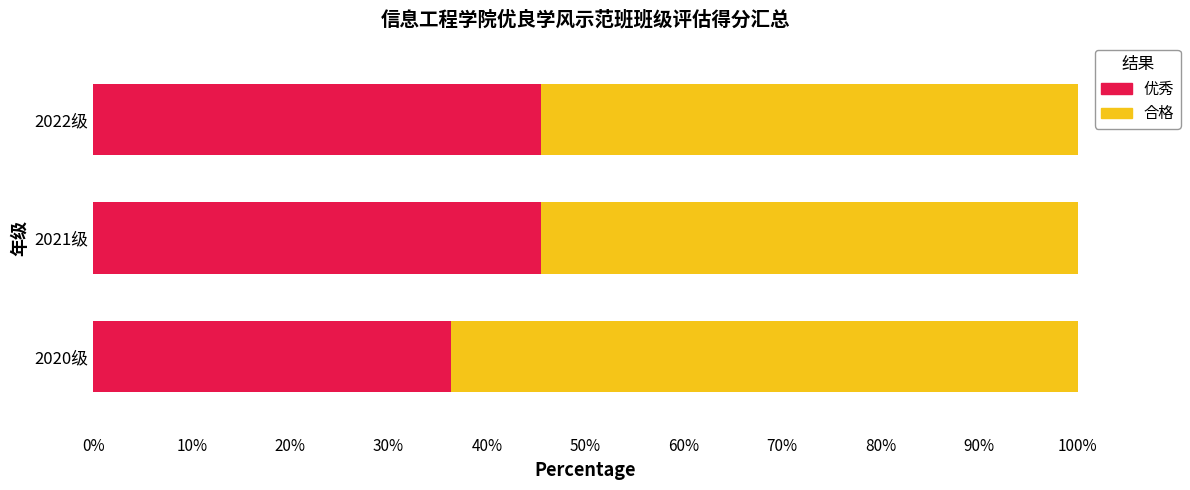

True or false: 优秀 has a value of 74.9 at 2022级.

False